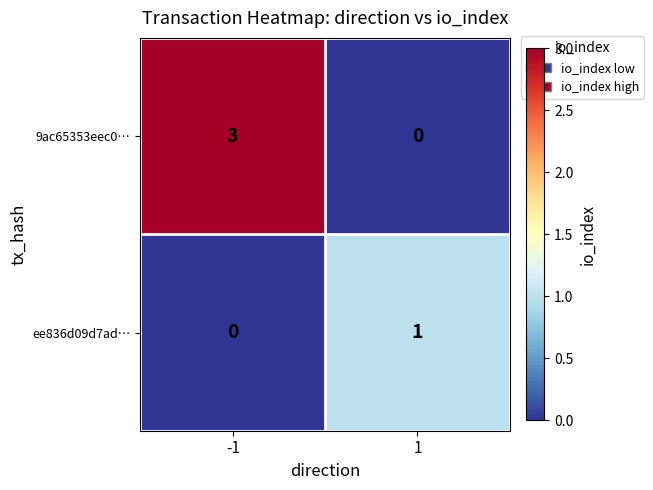

Rank the categories by 9ac65353eec0… value from highest to lowest.

-1, 1